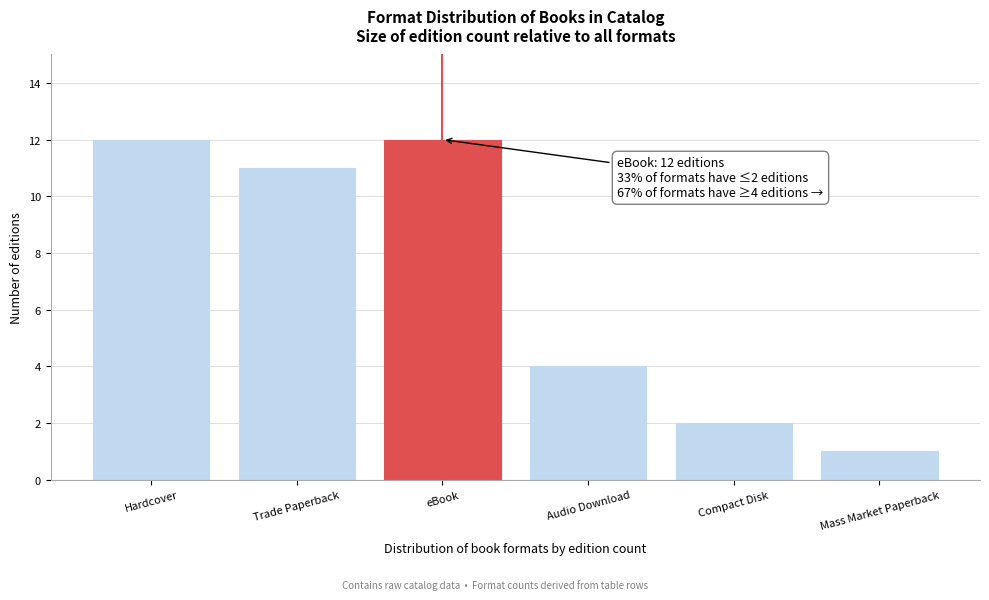

Reading left to right, extract all data points from this chart.

12	11	12	4	2	1